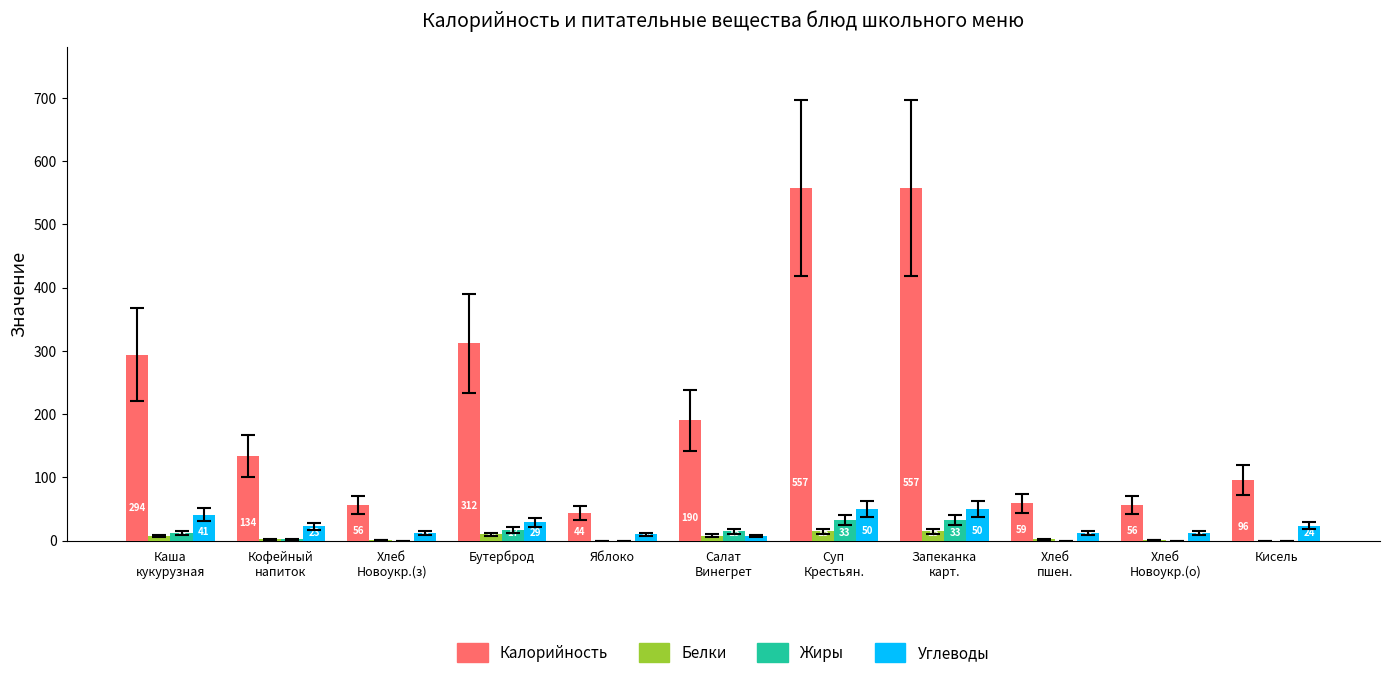

What is the sum of all Углеводы values?

270